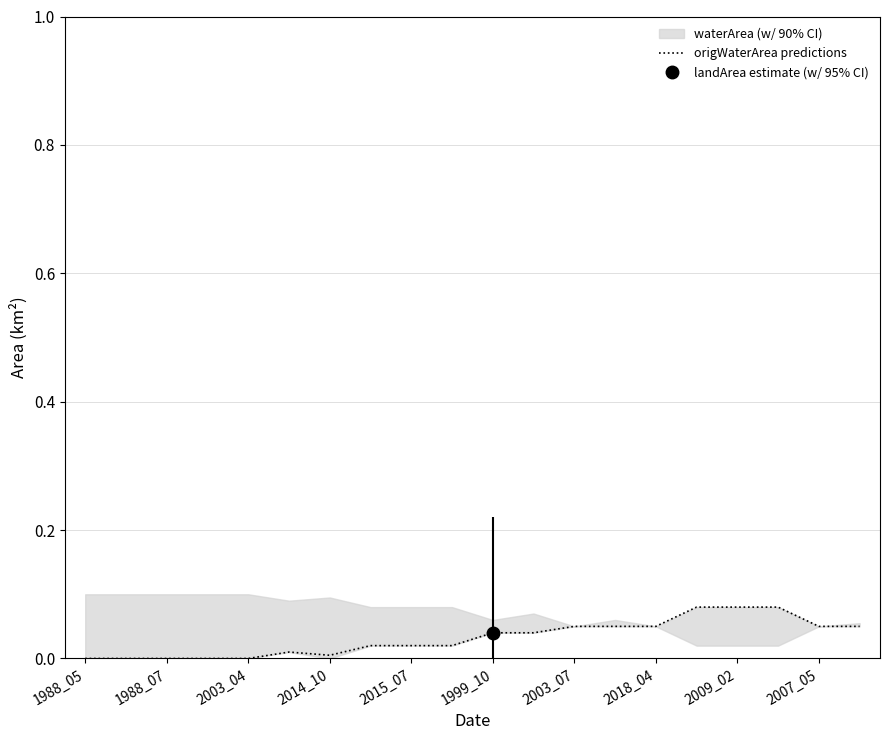

How many lines are shown in the chart?

1